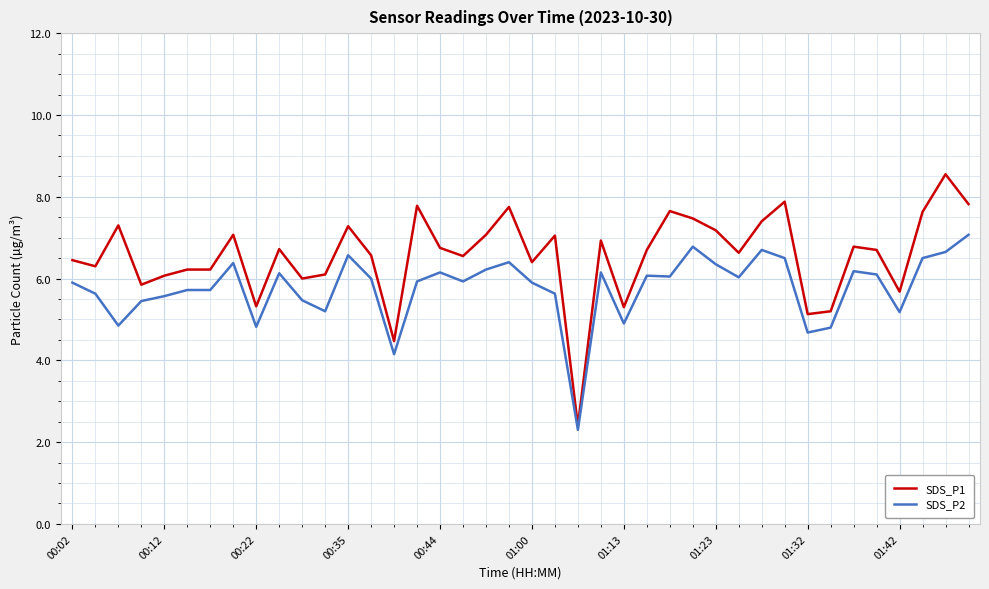

What is the difference between the maximum and minimum values in the SDS_P2 series?

4.8